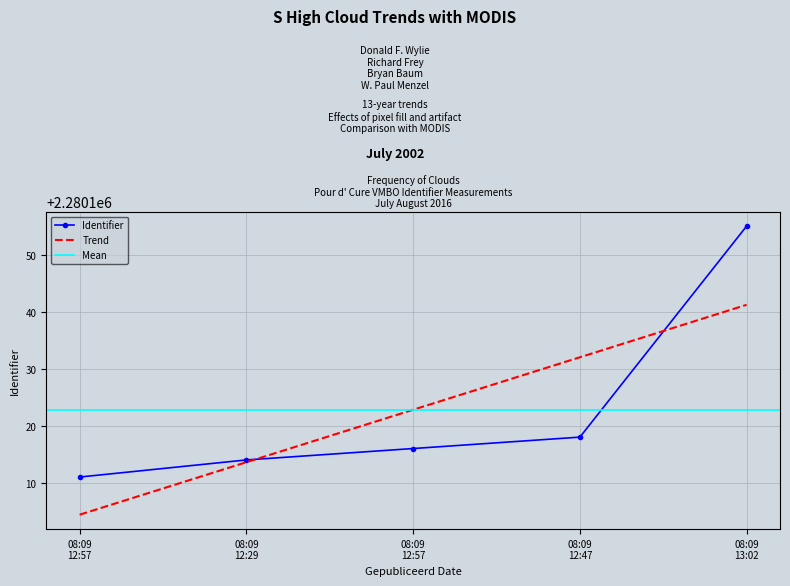

Which label corresponds to the largest value in the chart?

08:09 13:02